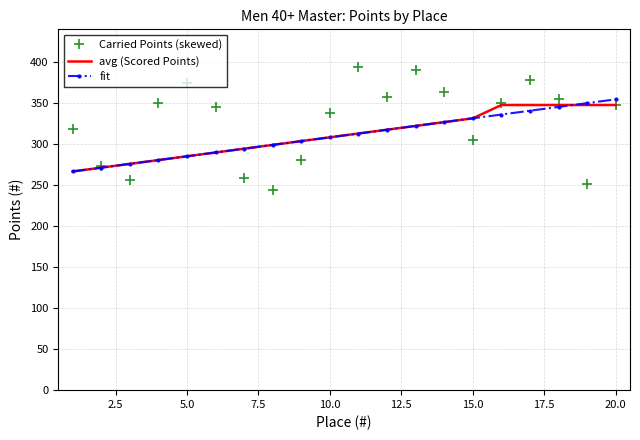

What is the minimum value shown in the chart?

243.7